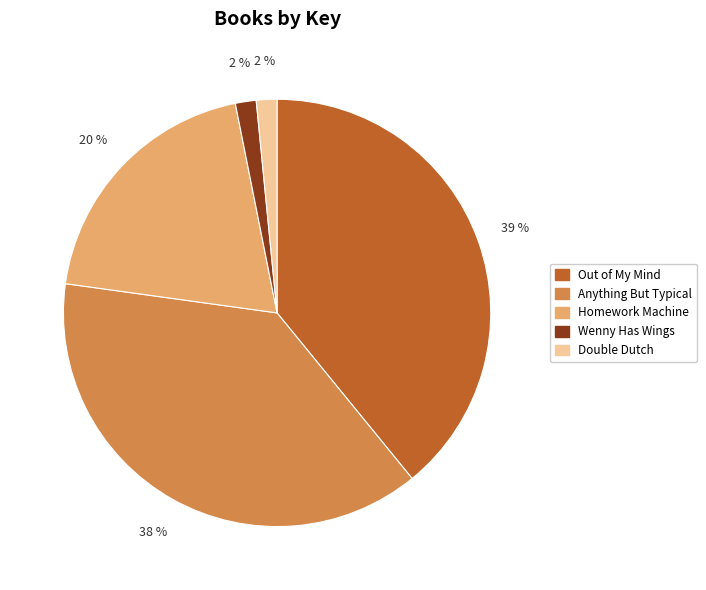

How many slices are in this pie chart?

5